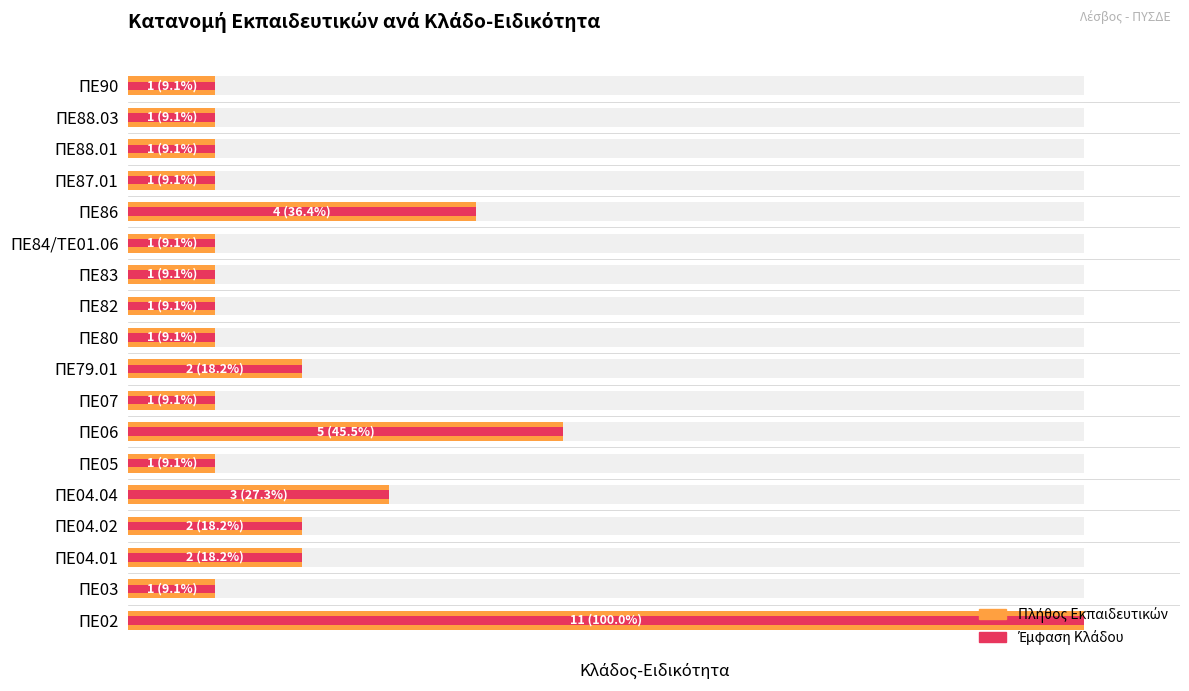

Are the bars horizontal?

Yes